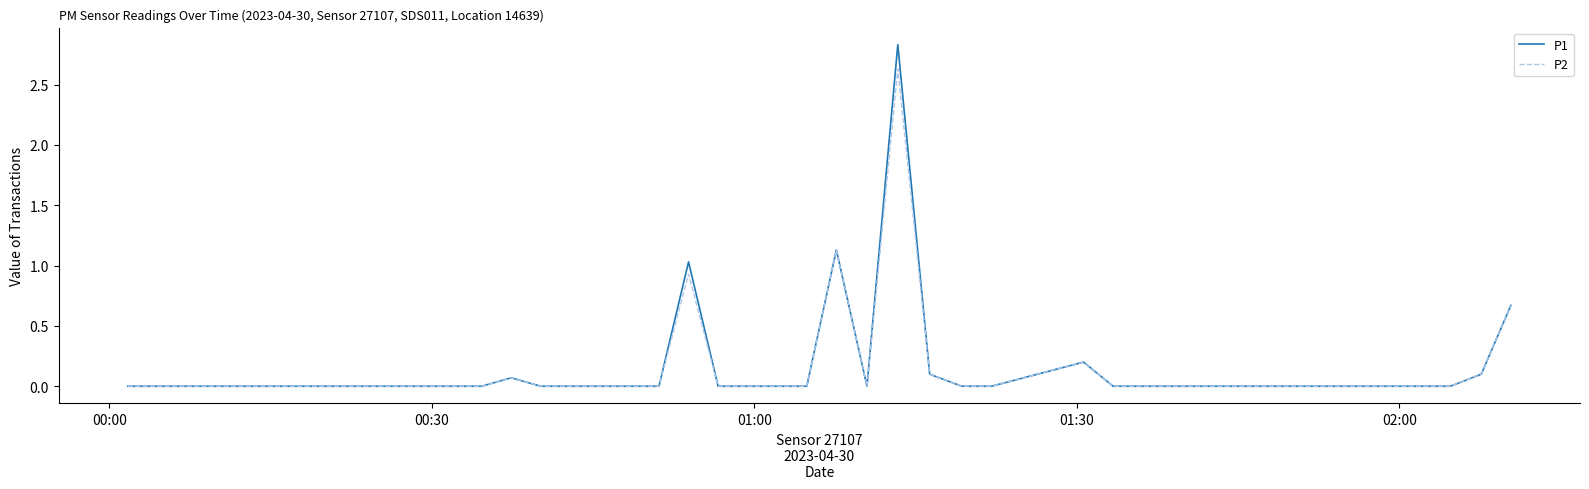

Rank the series by their maximum value, from highest to lowest.

P1, P2